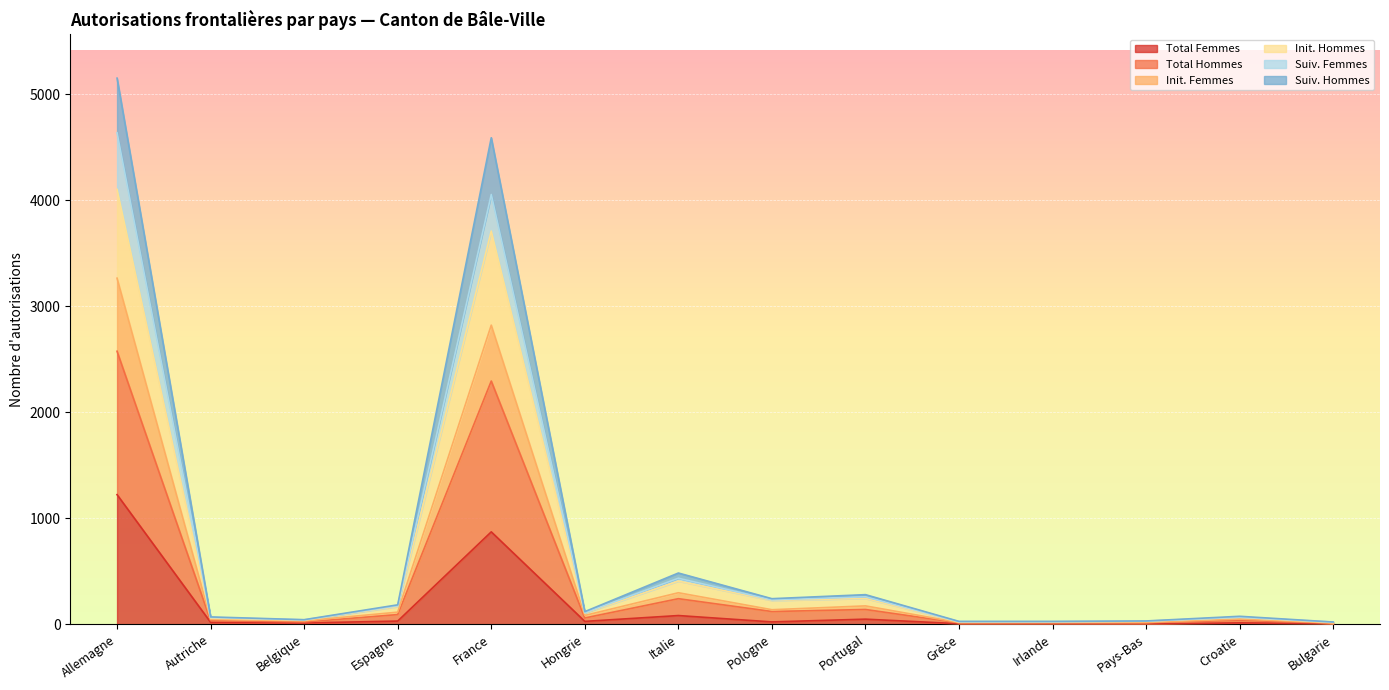

True or false: Total Hommes and Suiv. Femmes cross at least once.

False